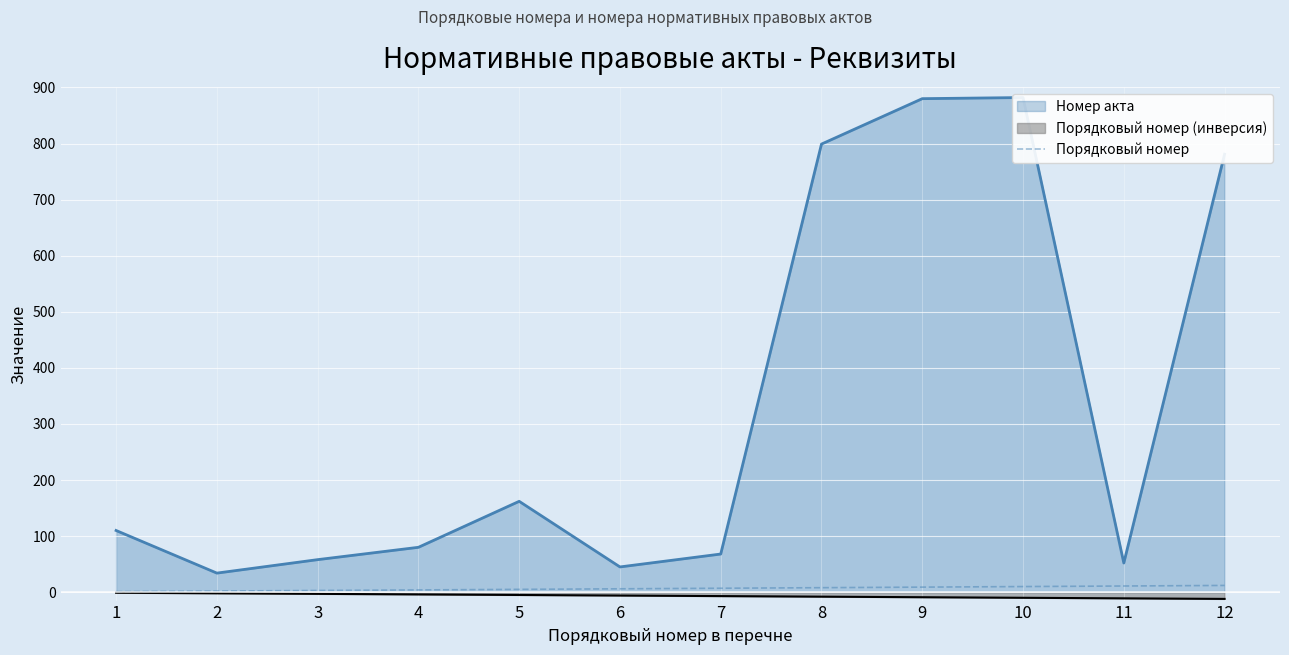

What is the change in value from 1 to 12?

+11